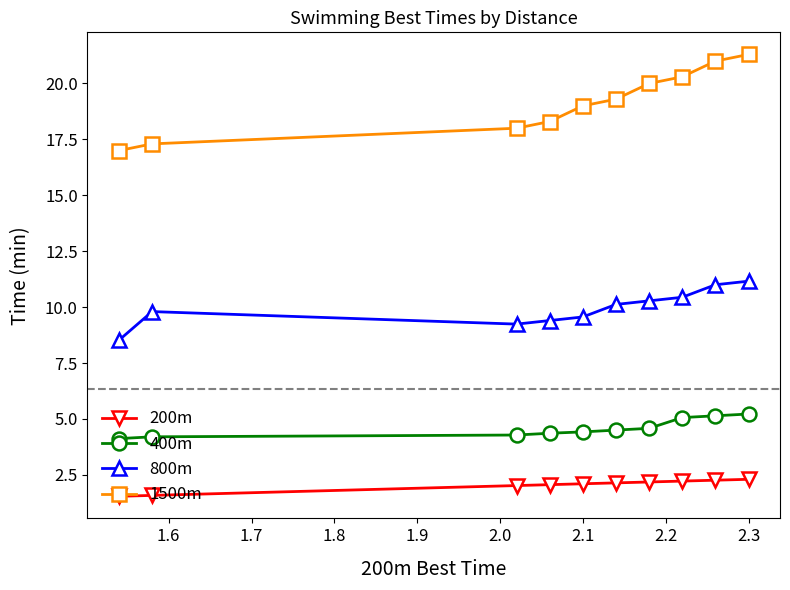

At how many categories does at least one series exceed 13?

10